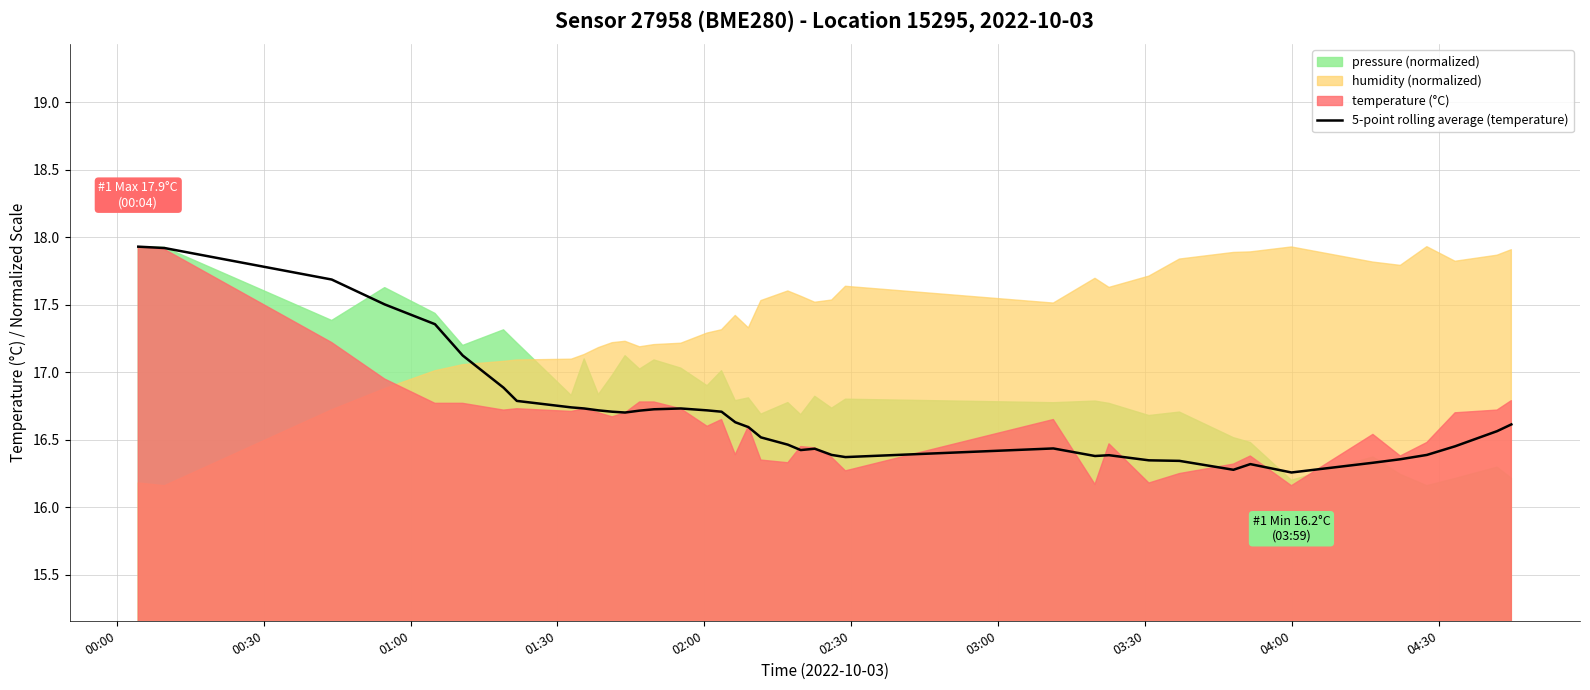

What is the maximum value for 5-point rolling average (temperature)?

17.9